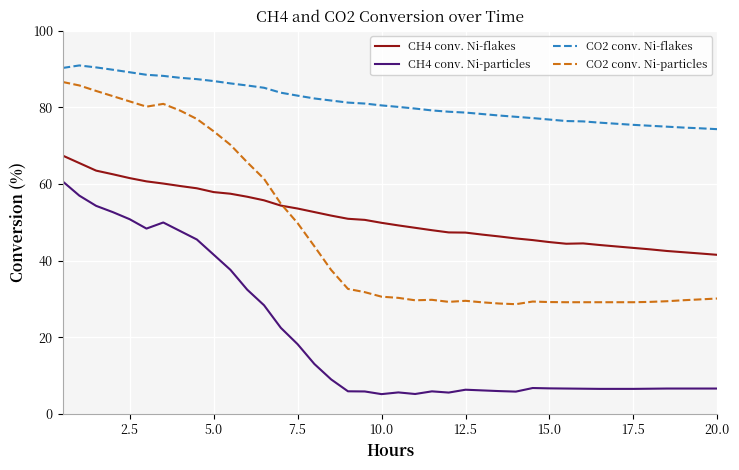

Rank the series by their maximum value, from highest to lowest.

CO2 conv. Ni-flakes, CO2 conv. Ni-particles, CH4 conv. Ni-flakes, CH4 conv. Ni-particles